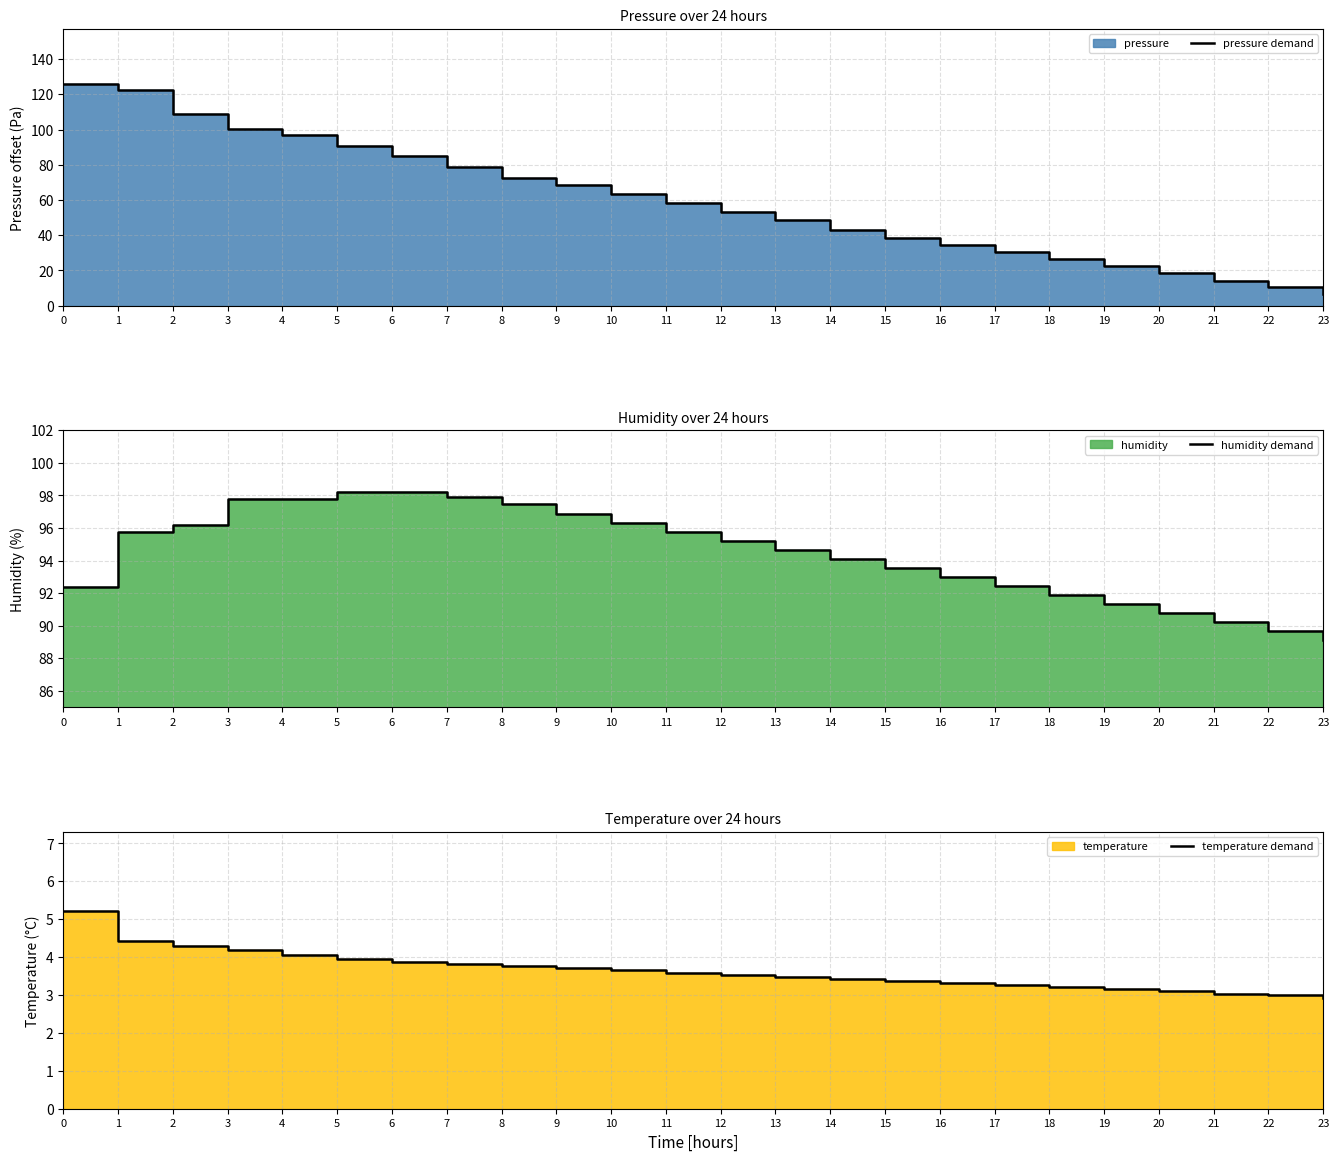

Rank the series at 20 from lowest to highest value.

temperature demand, pressure demand, humidity demand